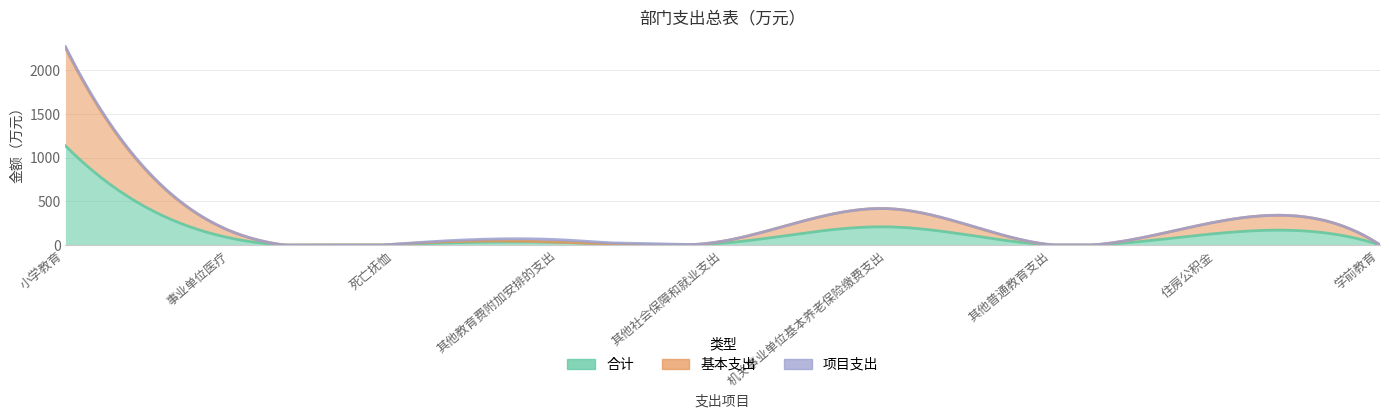

Between 小学教育 and 其他普通教育支出, which is larger?

小学教育